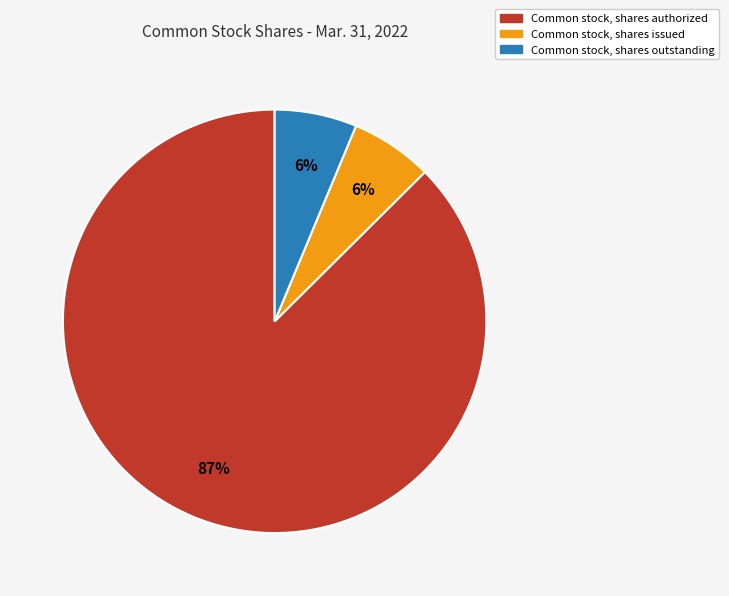

Count the number of slices in the pie.

3